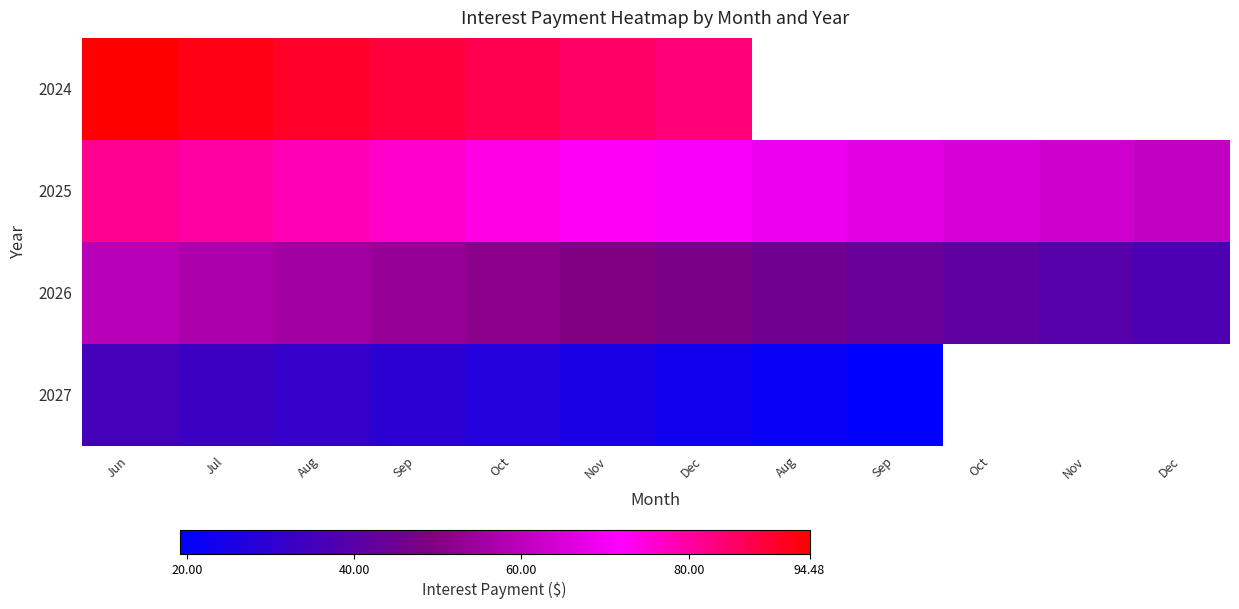

The value of 2024 at Oct is 87.3. True or false?

True